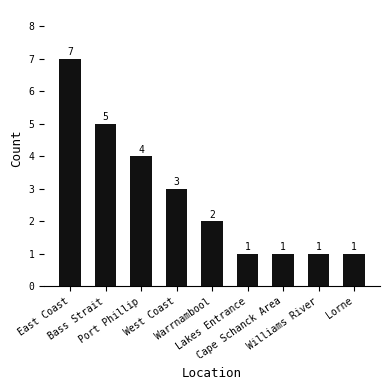

What is the change in value from Warrnambool to Lorne?

-1